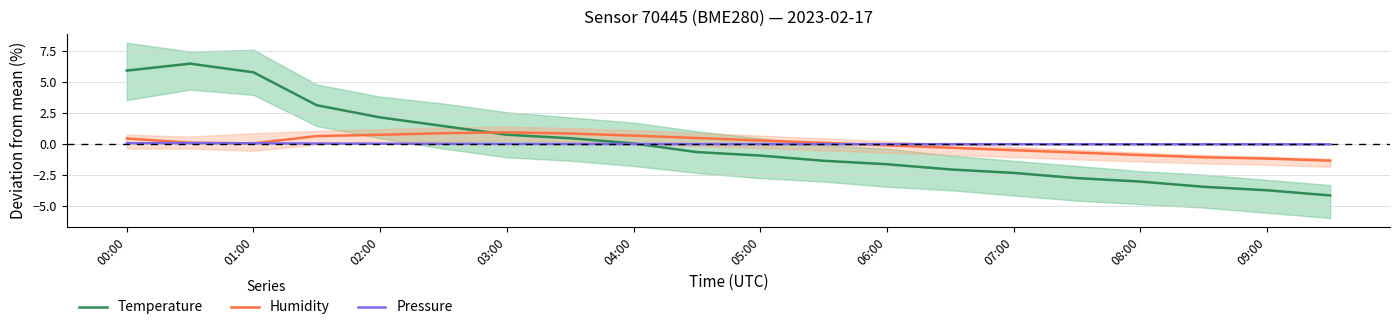

Reading left to right, extract all data points from this chart.

Temperature: 5.9	6.5	5.8	3.1	2.1	1.4	0.7	0.5	0.0	-0.7	-0.9	-1.4	-1.6	-2.1	-2.3	-2.8	-3.0	-3.5	-3.7	-4.2
Humidity: 0.4	0.1	0.0	0.6	0.7	0.9	0.9	0.8	0.7	0.5	0.3	0.1	-0.1	-0.3	-0.5	-0.7	-0.9	-1.1	-1.2	-1.3
Pressure: 0.1	0.1	0.1	0.0	0.0	0.0	0.0	-0.0	-0.0	-0.0	-0.0	-0.0	-0.0	-0.0	-0.0	-0.0	-0.0	-0.0	-0.0	-0.0